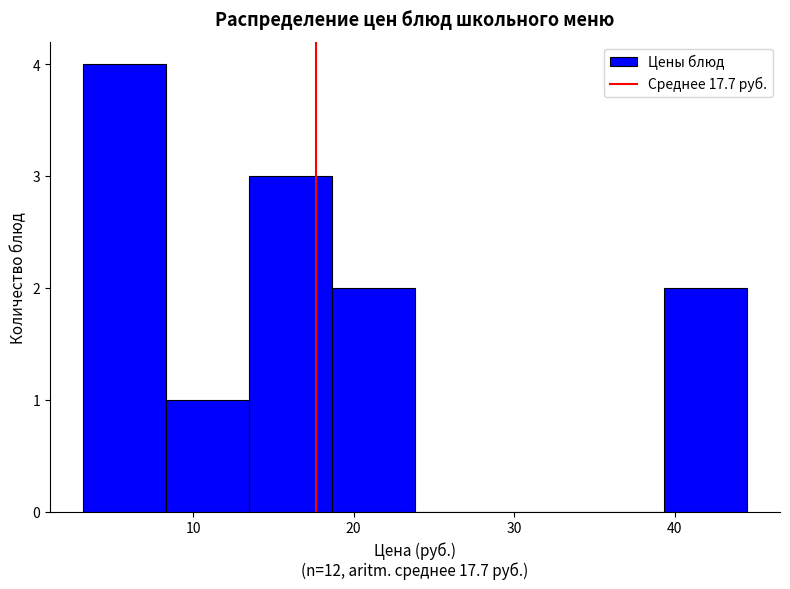

How tall is the bar that spans 39 to 45 on the x-axis? Neither the bar edges nor the heights are printed on the chart, so give them approximately, as read against the axes.

2